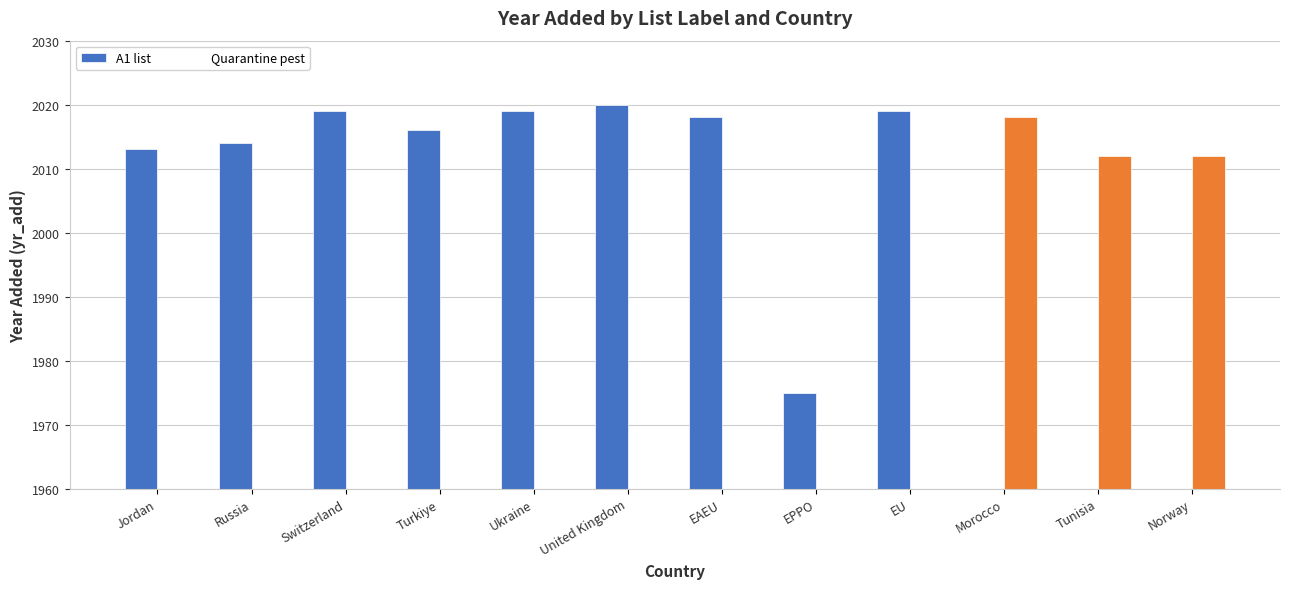

Which series changed the most between EPPO and Tunisia?

Quarantine pest